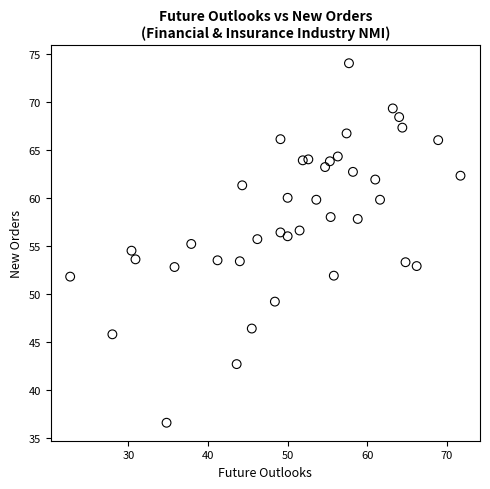

What is the range of X values (max minus min)?

49.0